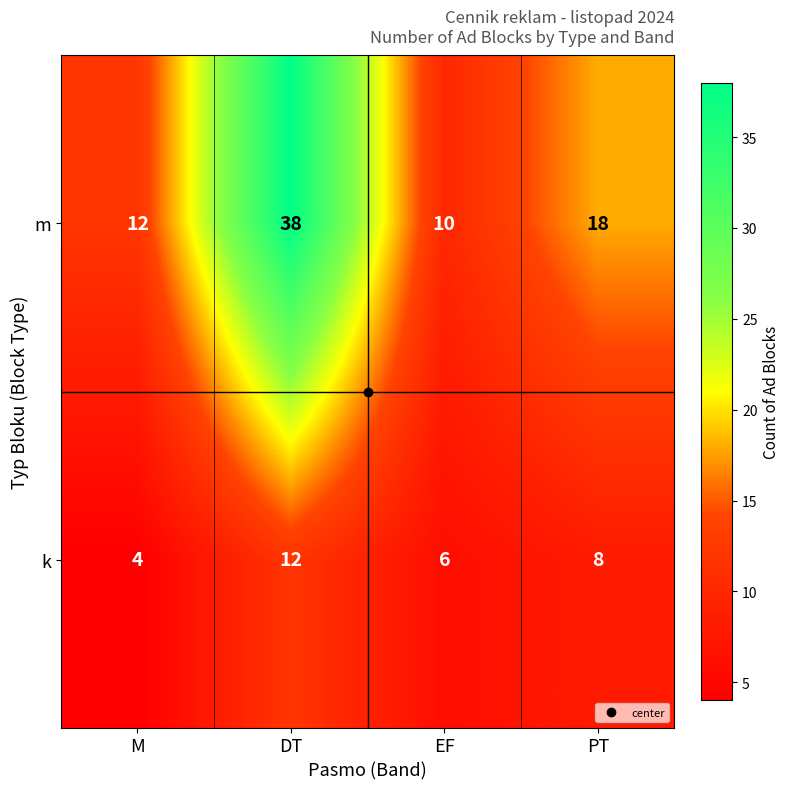

What is the difference between the highest and lowest values at EF?

4